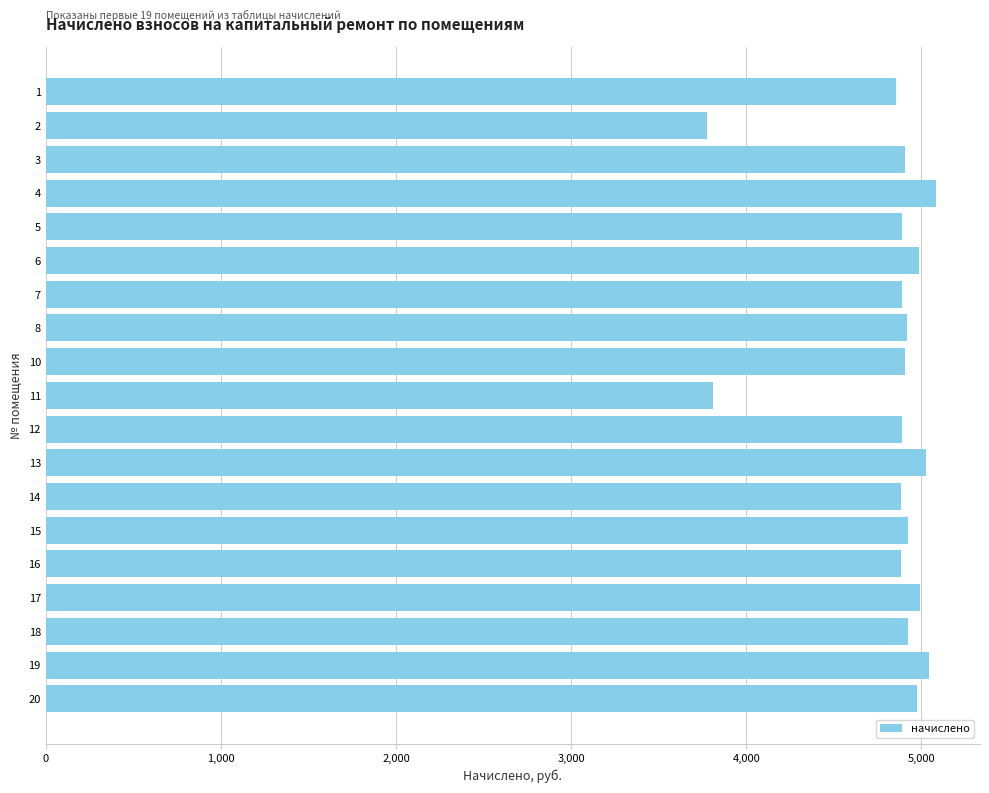

What is the greatest value displayed?

5080.3